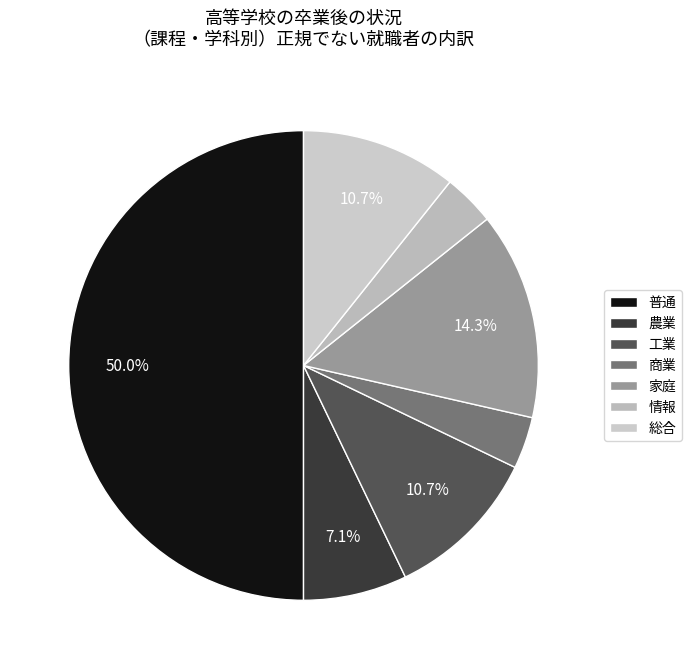

Is there any slice that represents more than half of the pie?

No